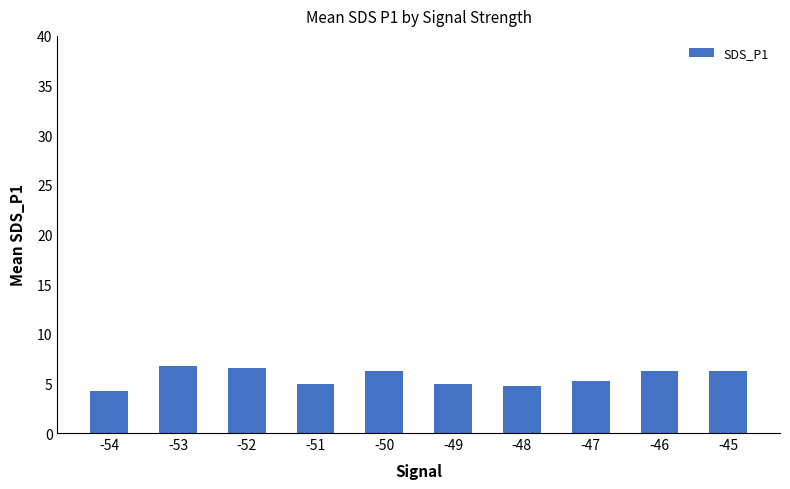

What is the ratio of the value at -45 to the value at -46?

1.0